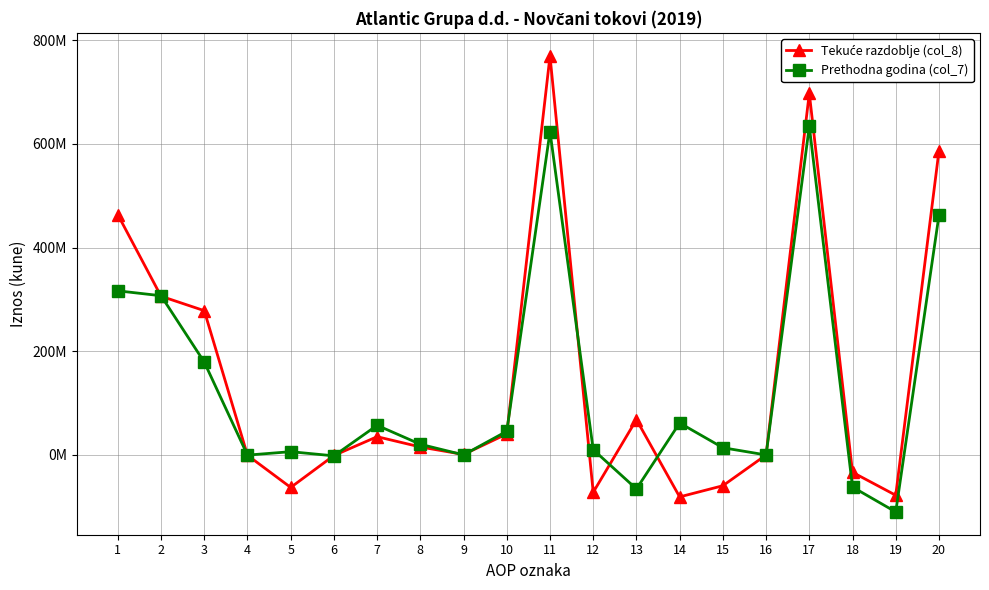

After their last crossing, which series has the higher values: Prethodna godina (col_7) or Tekuće razdoblje (col_8)?

Prethodna godina (col_7)